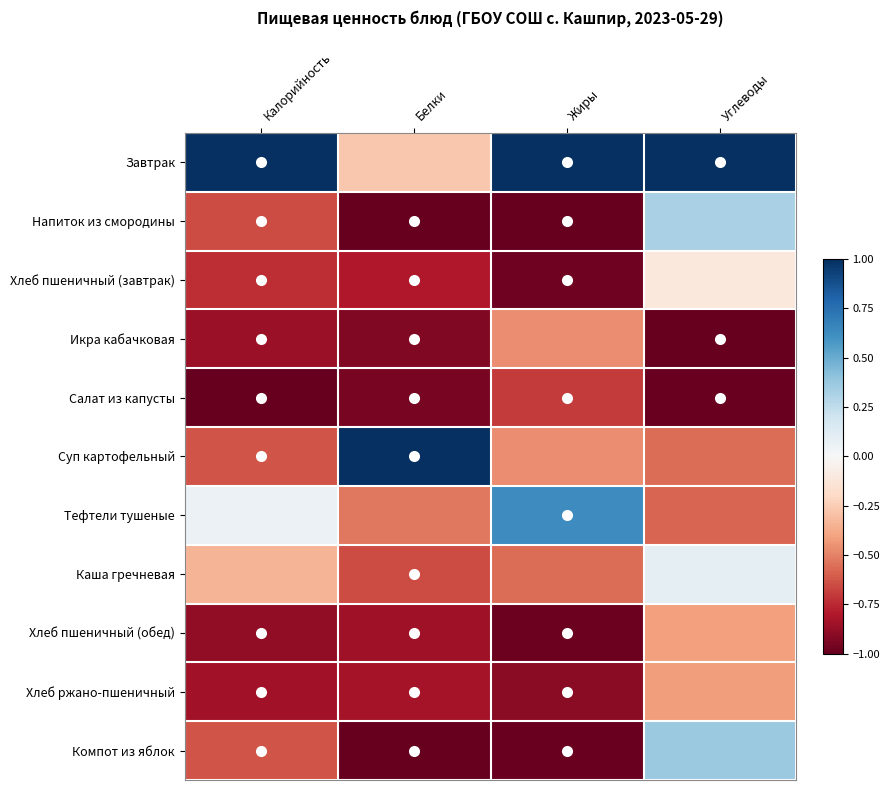

At which category is the sum across all series the highest?

Углеводы